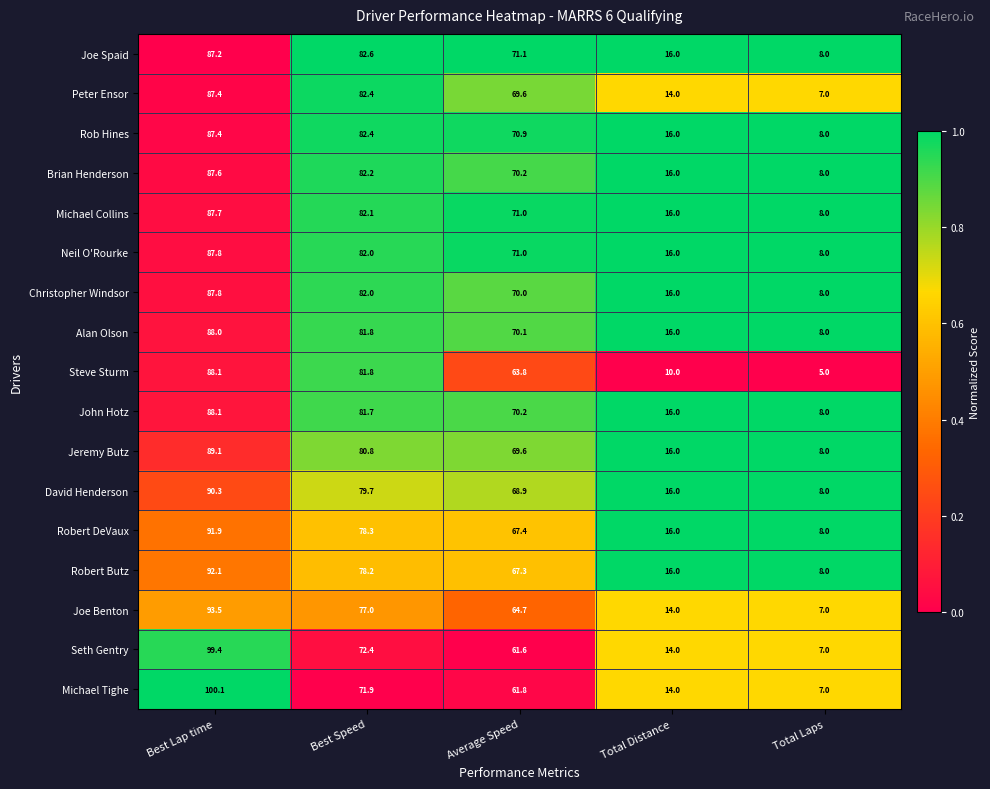

Which category has the highest value across all series?

Best Lap time